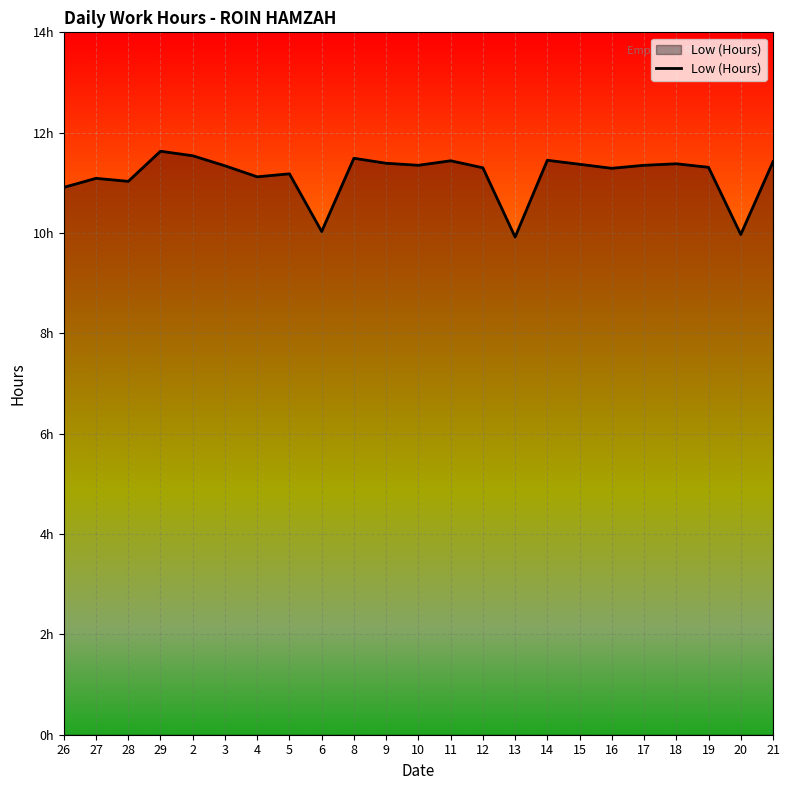

What is the minimum value shown in the chart?

9.9